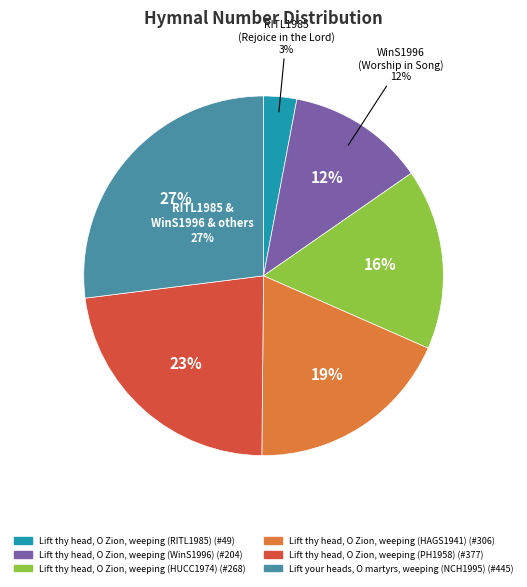

What is the largest slice in the pie chart?

Lift your heads, O martyrs, weeping (NCH1995)